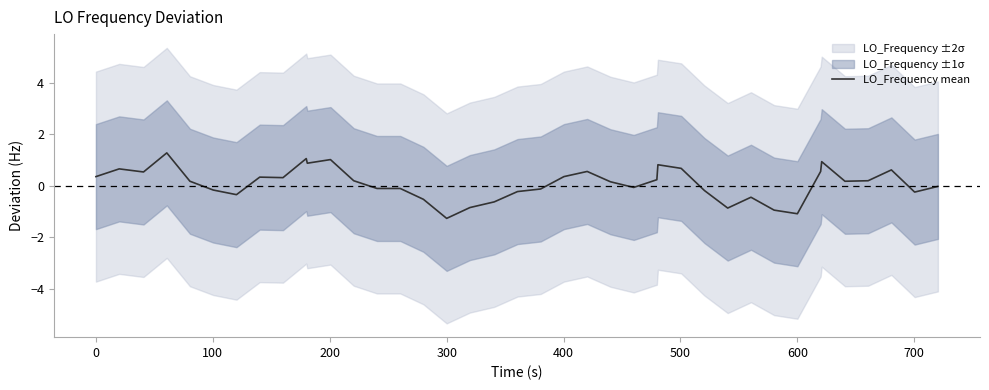

Reading left to right, list all the values displayed in this chart.

0.4	0.7	0.5	1.3	0.2	-0.2	-0.3	0.3	0.3	1.1	0.9	1.0	0.2	-0.1	-0.1	-0.5	-1.3	-0.8	-0.6	-0.2	-0.1	0.4	0.6	0.2	-0.1	0.2	0.8	0.7	-0.2	-0.9	-0.4	-0.9	-1.1	0.6	0.9	0.2	0.2	0.6	-0.2	-0.0